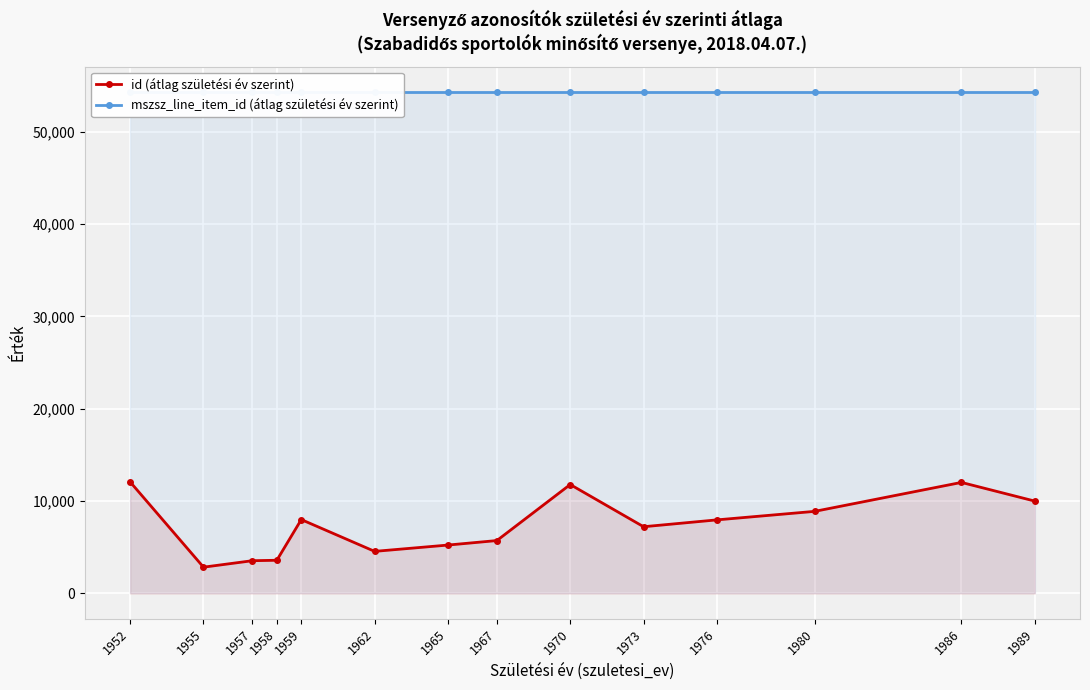

Between 1957 and 1989, which is larger?

1989